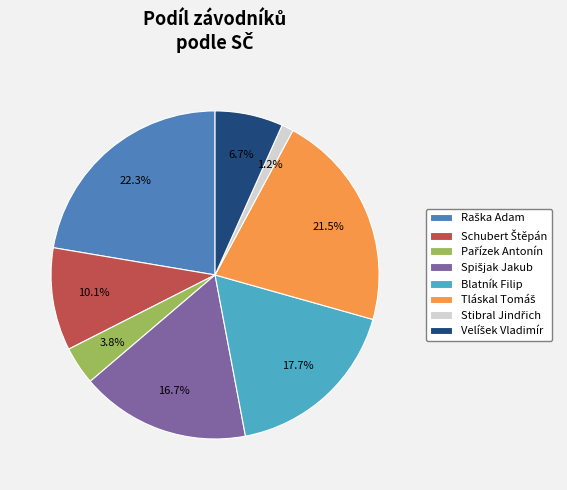

Is there a majority slice in this chart?

No